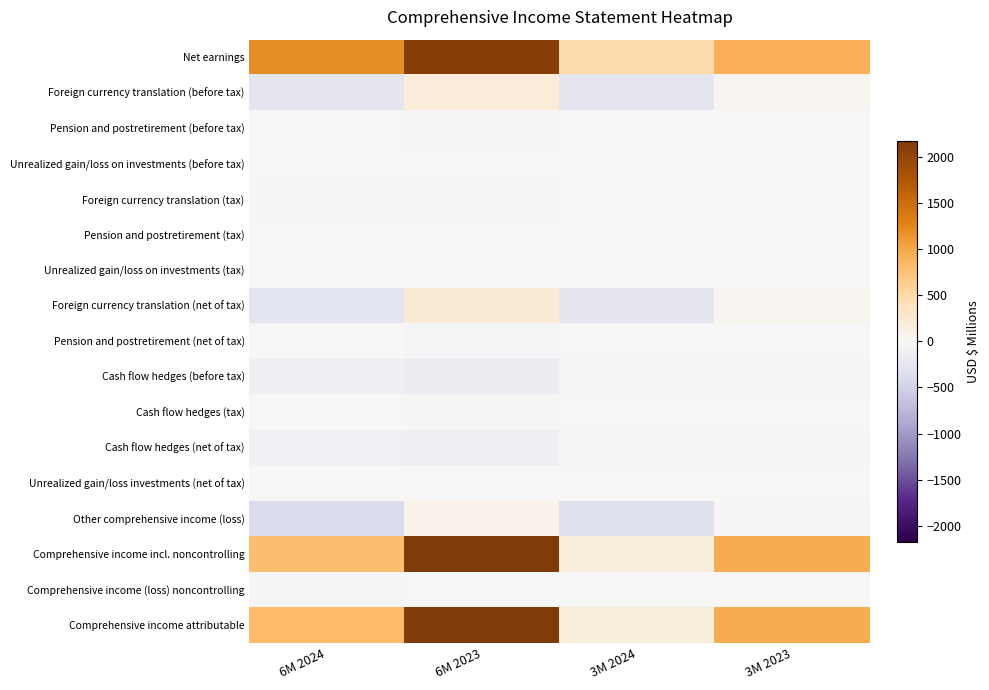

Reading left to right, list all the values displayed in this chart.

Net earnings: 6M 2024=1200	6M 2023=2100	3M 2024=481	3M 2023=928
Foreign currency translation (before tax): 6M 2024=-257	6M 2023=188	3M 2024=-261	3M 2023=35
Pension and postretirement (before tax): 6M 2024=-7	6M 2023=-32	3M 2024=-3	3M 2023=-6
Unrealized gain/loss on investments (before tax): 6M 2024=-7	6M 2023=8	3M 2024=0	3M 2023=4
Foreign currency translation (tax): 6M 2024=-26	6M 2023=28	3M 2024=-6	3M 2023=14
Pension and postretirement (tax): 6M 2024=2	6M 2023=-9	3M 2024=1	3M 2023=4
Unrealized gain/loss on investments (tax): 6M 2024=-1	6M 2023=-2	3M 2024=0	3M 2023=-1
Foreign currency translation (net of tax): 6M 2024=-283	6M 2023=216	3M 2024=-267	3M 2023=49
Pension and postretirement (net of tax): 6M 2024=-5	6M 2023=-41	3M 2024=-2	3M 2023=-2
Cash flow hedges (before tax): 6M 2024=-117	6M 2023=-141	3M 2024=-48	3M 2023=-37
Cash flow hedges (tax): 6M 2024=16	6M 2023=32	3M 2024=6	3M 2023=16
Cash flow hedges (net of tax): 6M 2024=-101	6M 2023=-109	3M 2024=-42	3M 2023=-21
Unrealized gain/loss investments (net of tax): 6M 2024=-8	6M 2023=6	3M 2024=0	3M 2023=3
Other comprehensive income (loss): 6M 2024=-397	6M 2023=72	3M 2024=-311	3M 2023=29
Comprehensive income incl. noncontrolling: 6M 2024=803	6M 2023=2172	3M 2024=170	3M 2023=957
Comprehensive income (loss) noncontrolling: 6M 2024=-19	6M 2023=-1	3M 2024=-6	3M 2023=0
Comprehensive income attributable: 6M 2024=822	6M 2023=2173	3M 2024=176	3M 2023=957